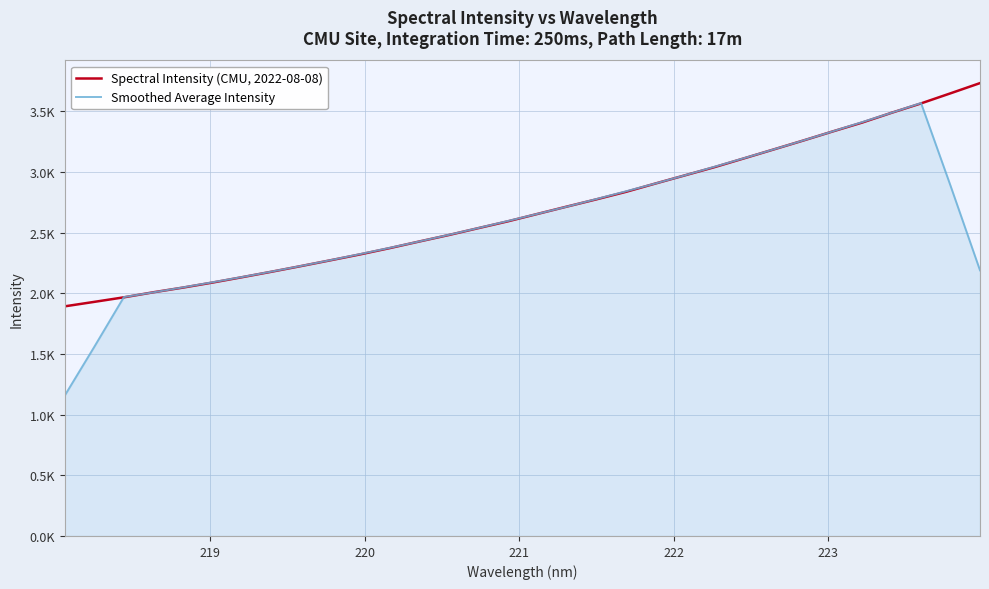

True or false: Spectral Intensity (CMU, 2022-08-08) has more than 1 points higher than both neighbors.

False